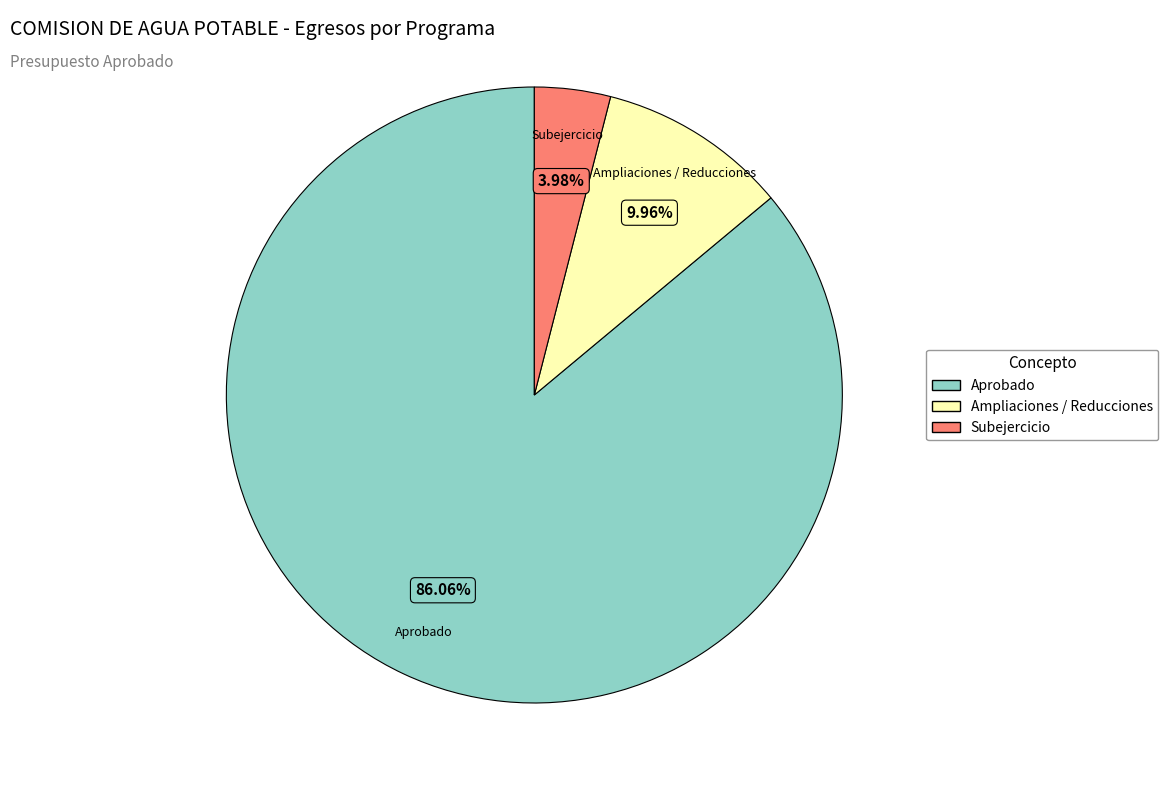

How many segments does this pie chart have?

3